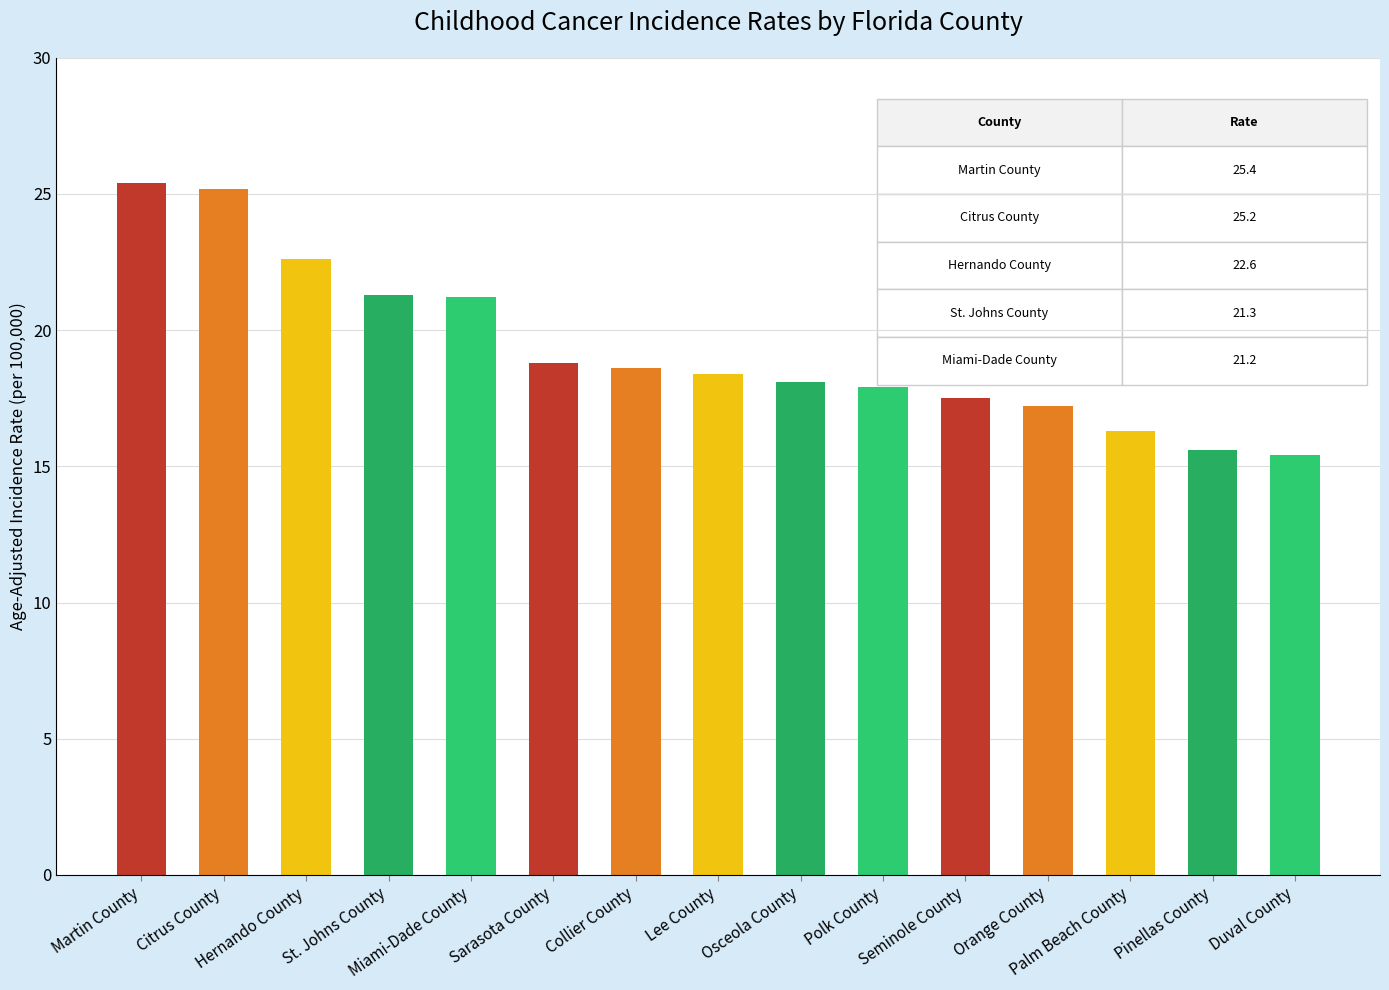

What is the difference between the maximum and minimum values?

10.0